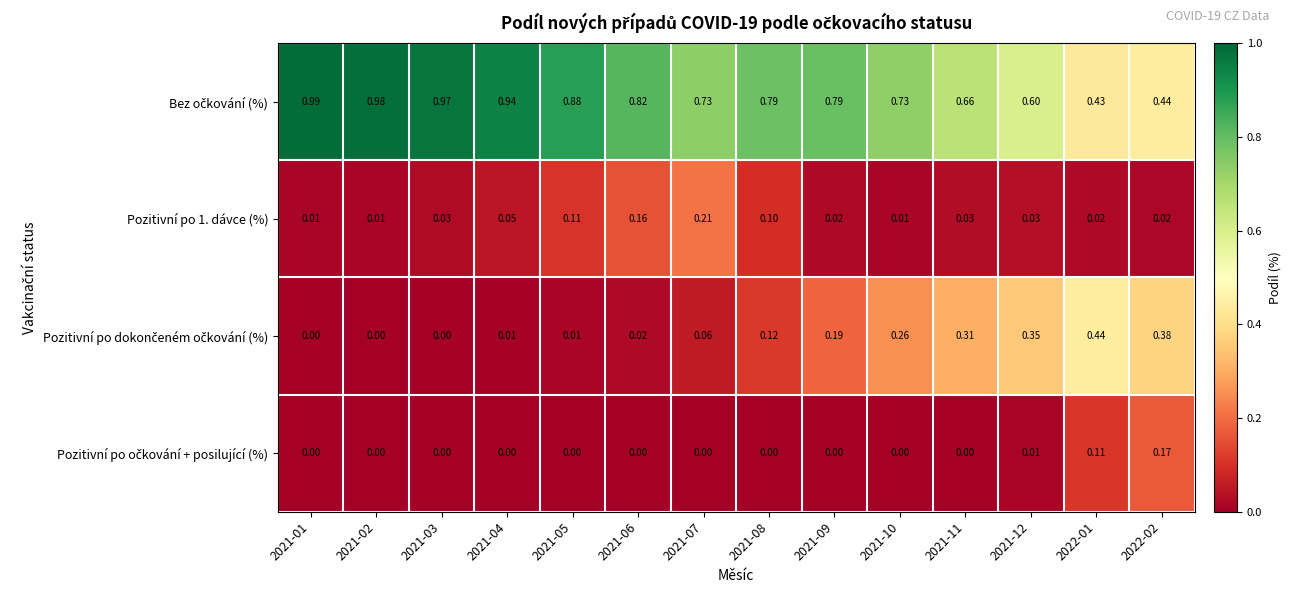

How many distinct data groups are displayed?

4